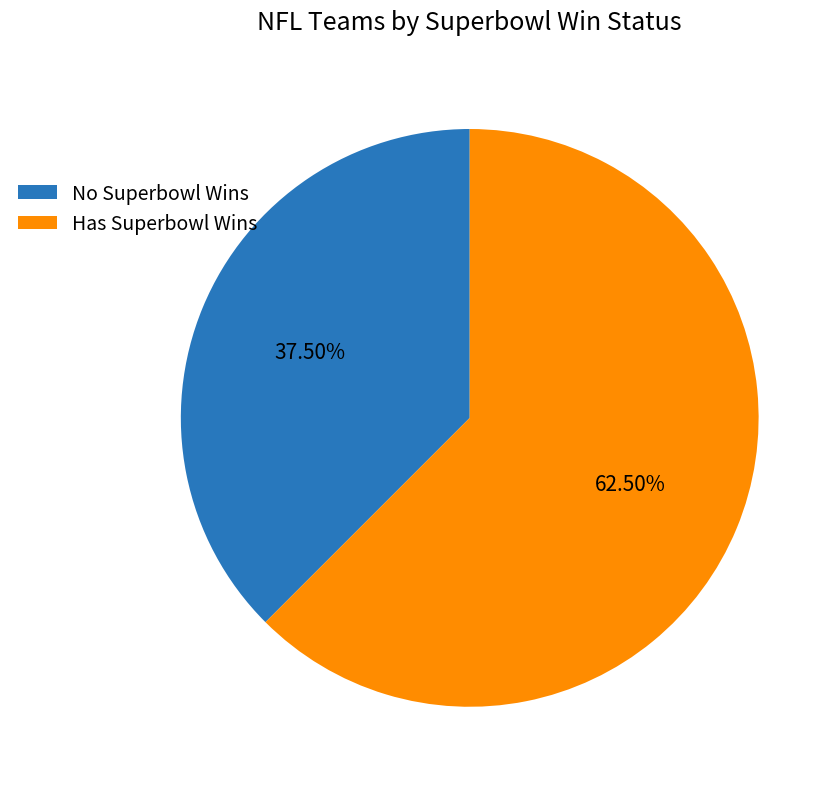

Between No Superbowl Wins and Has Superbowl Wins, which is larger?

Has Superbowl Wins